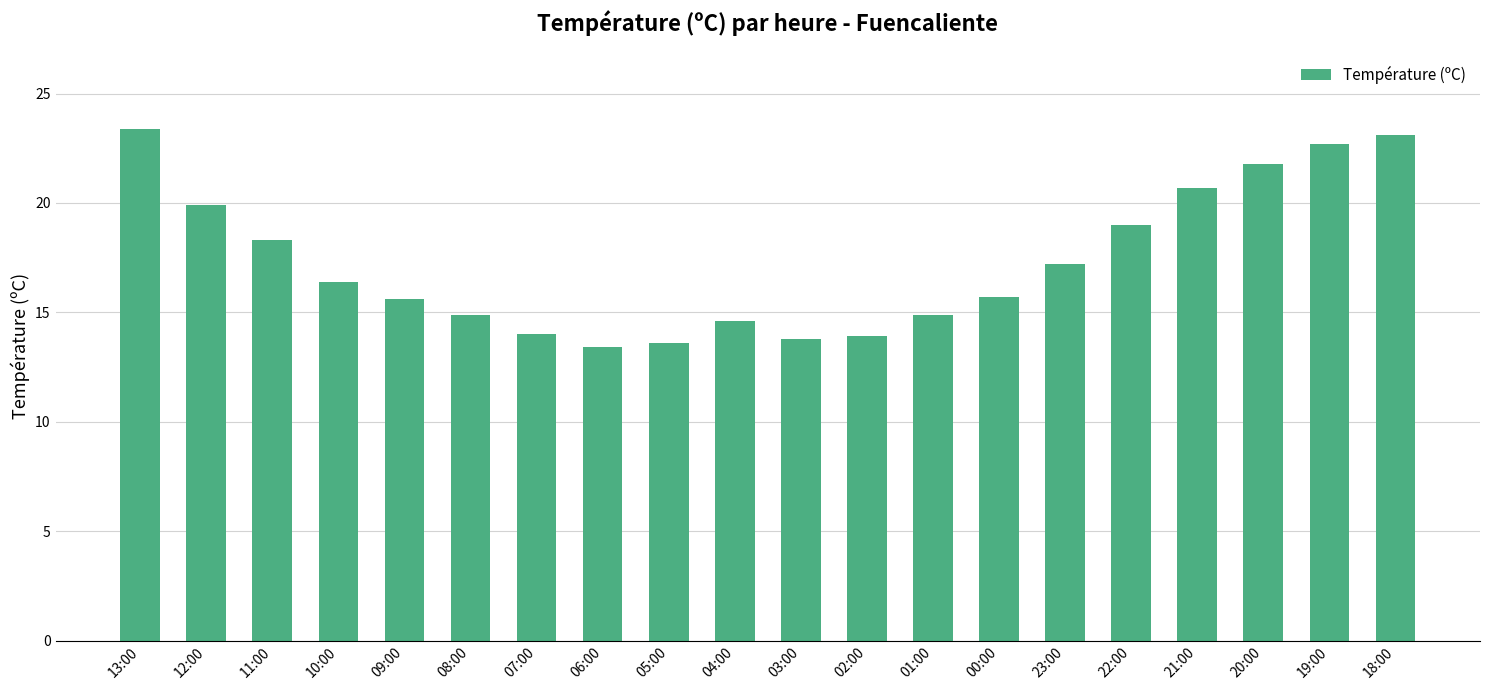

What is the maximum value shown in the chart?

23.4